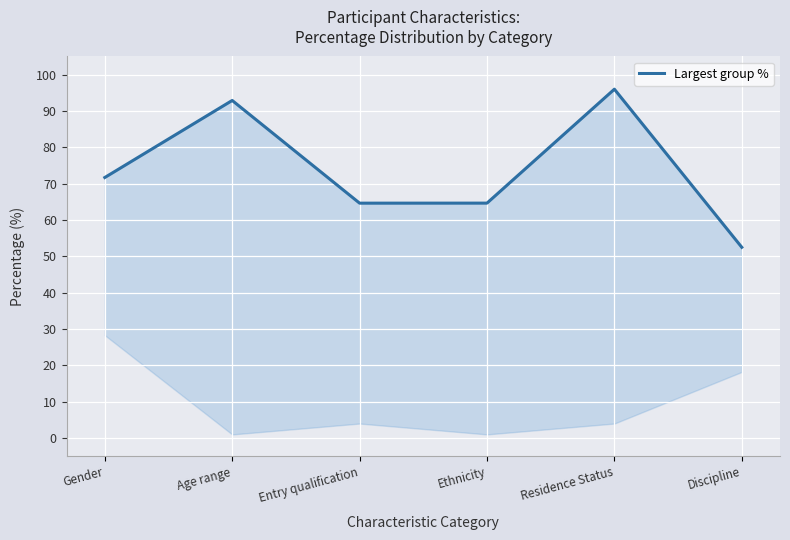

True or false: the data shows 80.4 at Discipline.

False